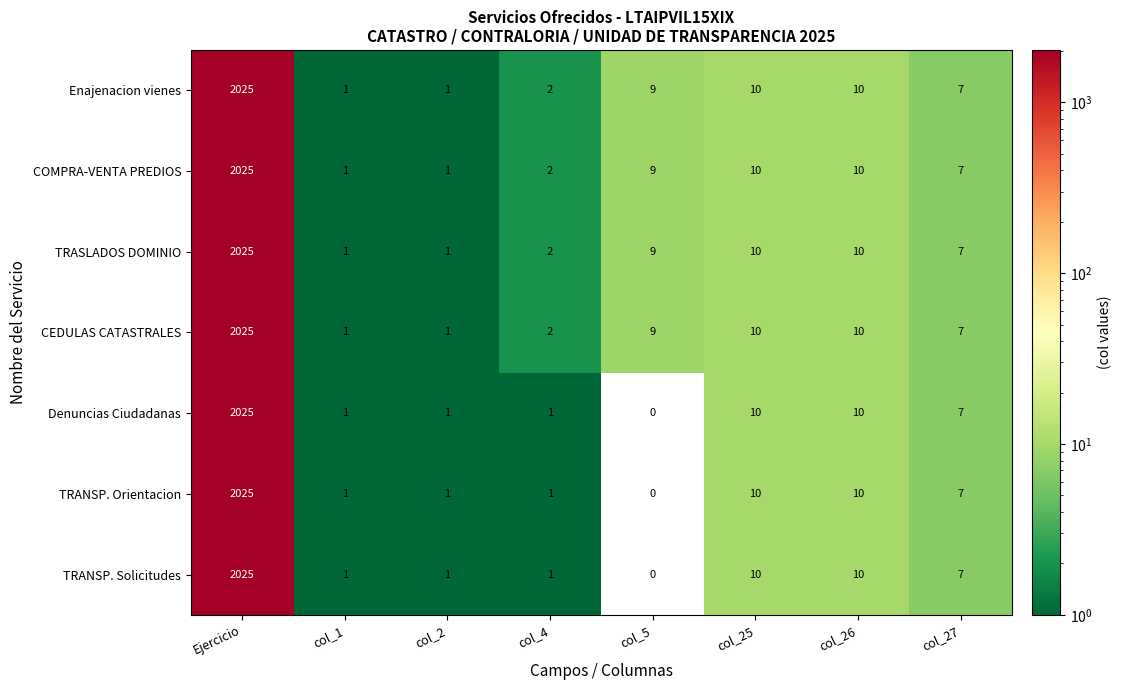

Where does the TRANSP. Solicitudes series first go above 7?

Ejercicio